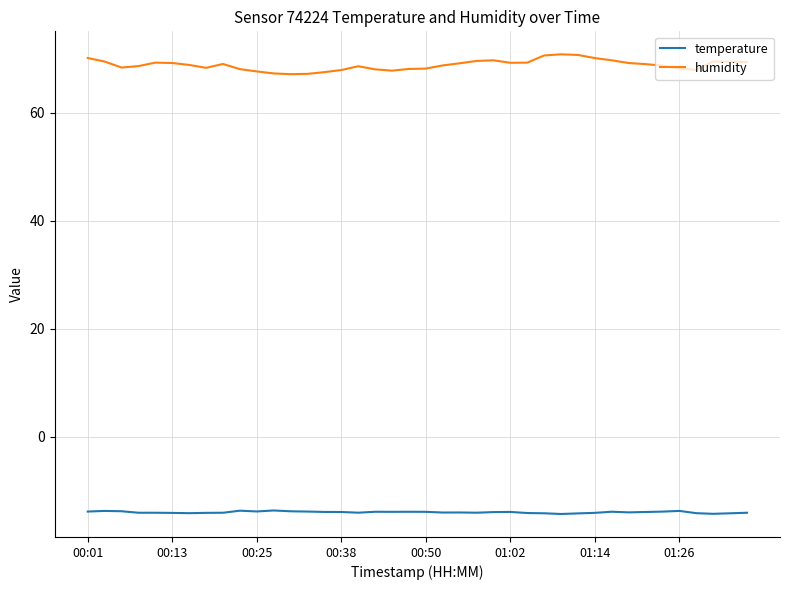

Is this an area chart (filled region under the line)?

No